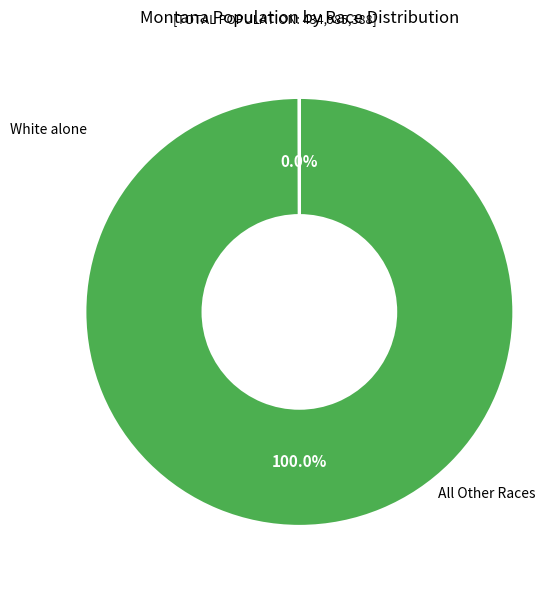

Is there a majority slice in this chart?

Yes